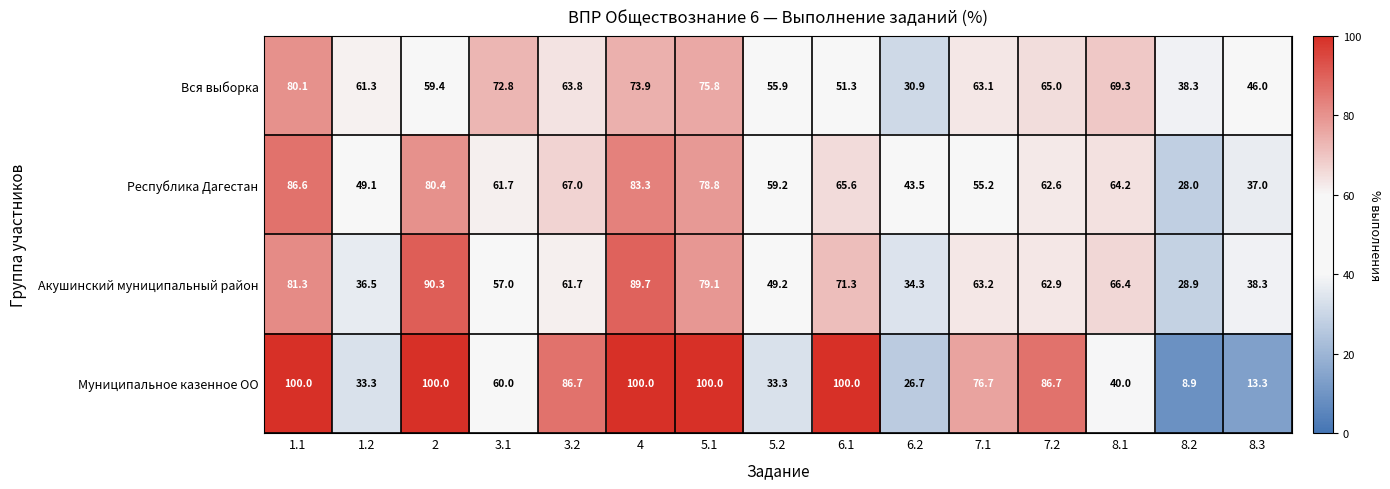

Which label corresponds to the smallest value in the chart?

8.2